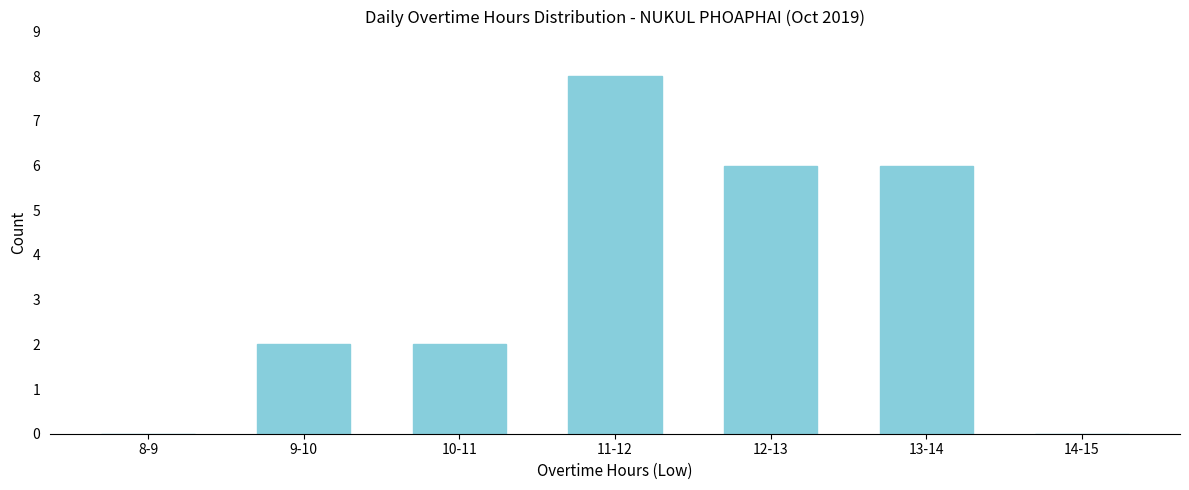

Reading left to right, extract all data points from this chart.

8-9=0	9-10=2	10-11=2	11-12=8	12-13=6	13-14=6	14-15=0